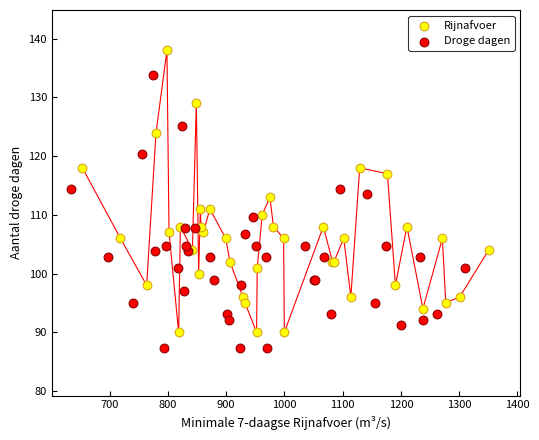

Which series reaches the minimum Y coordinate?

Droge dagen